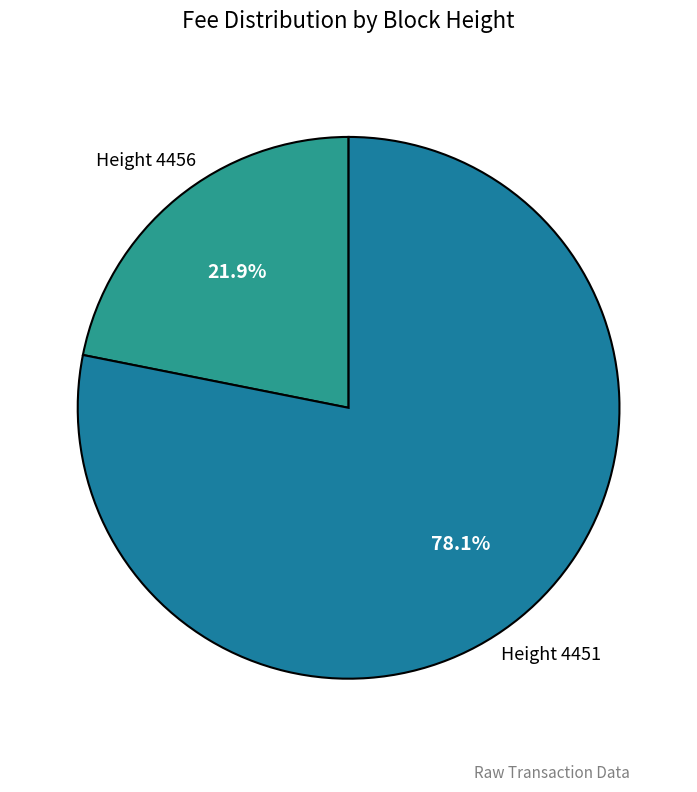

To the nearest percent, what is the average slice percentage?

50%